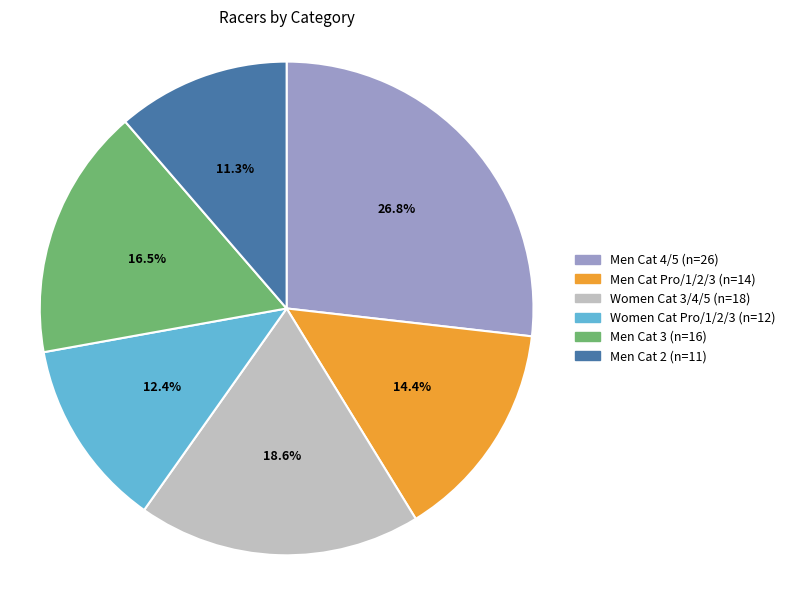

Is it true that Men Cat 4/5 is 41% of the pie?

False